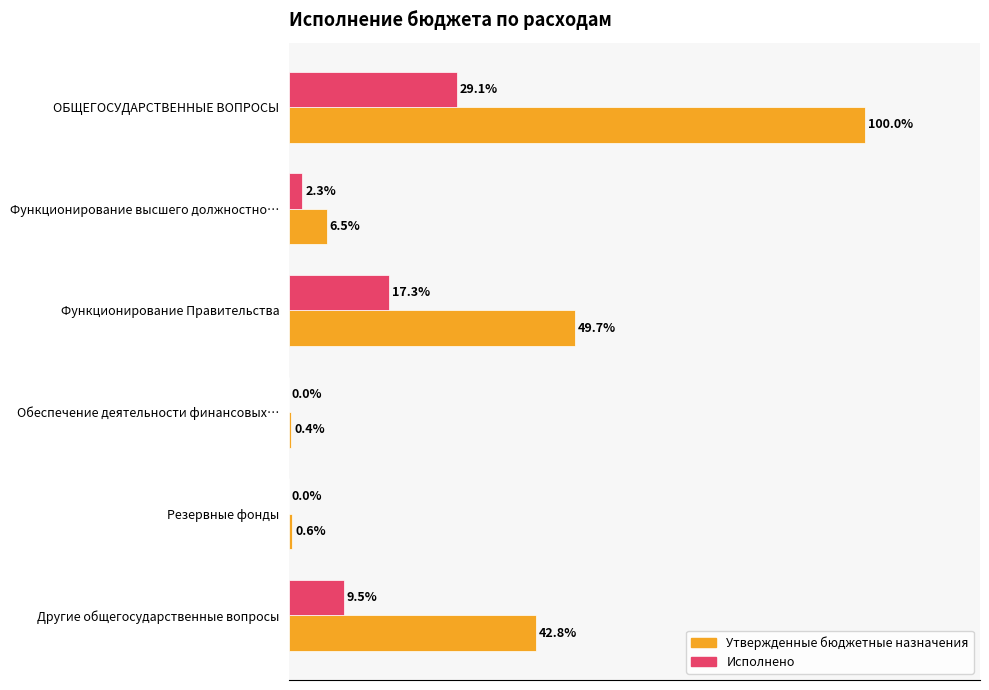

Is the value of Исполнено at Функционирование Правительства greater than the value of Утвержденные бюджетные назначения at Другие общегосударственные вопросы?

No